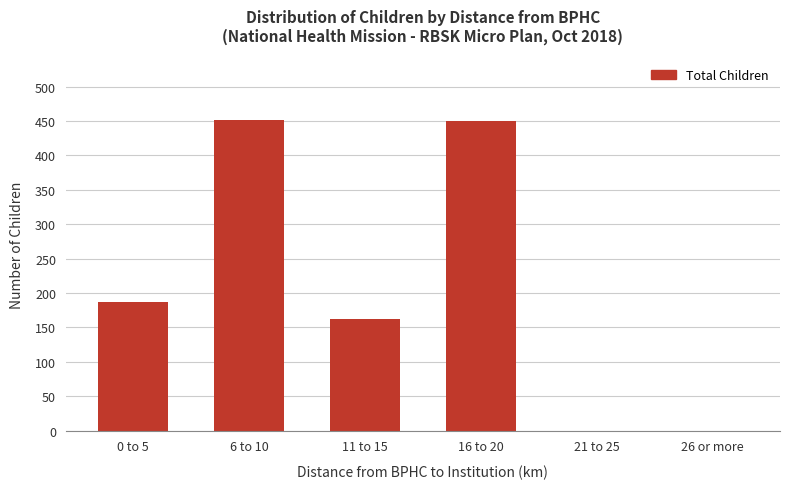

What is the sum of all values?

1251